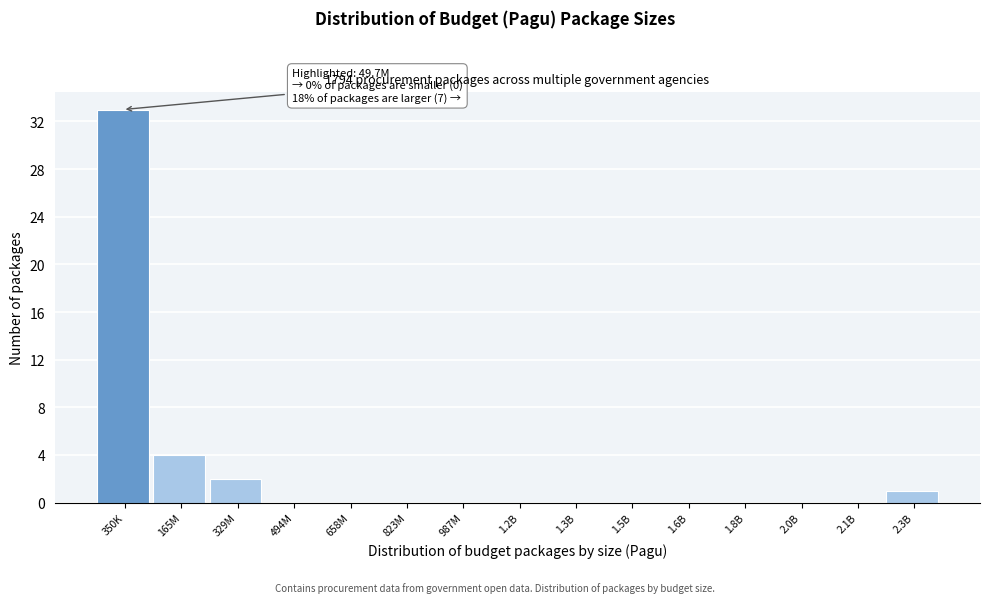

Reading right to left, extract all data points from this chart.

2.3B=1	2.1B=0	2.0B=0	1.8B=0	1.6B=0	1.5B=0	1.3B=0	1.2B=0	987M=0	823M=0	658M=0	494M=0	329M=2	165M=4	350K=33